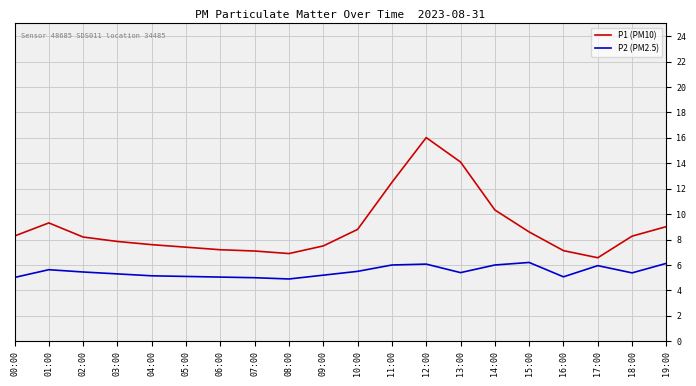

At how many categories does at least one series exceed 13?

2